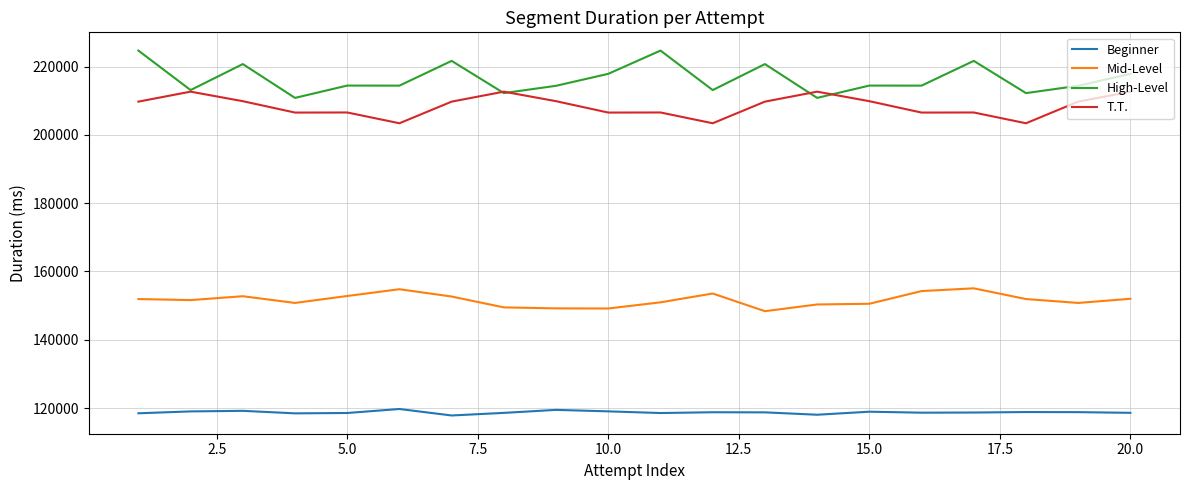

What is the difference between the maximum and second lowest values in the Beginner series?

1679